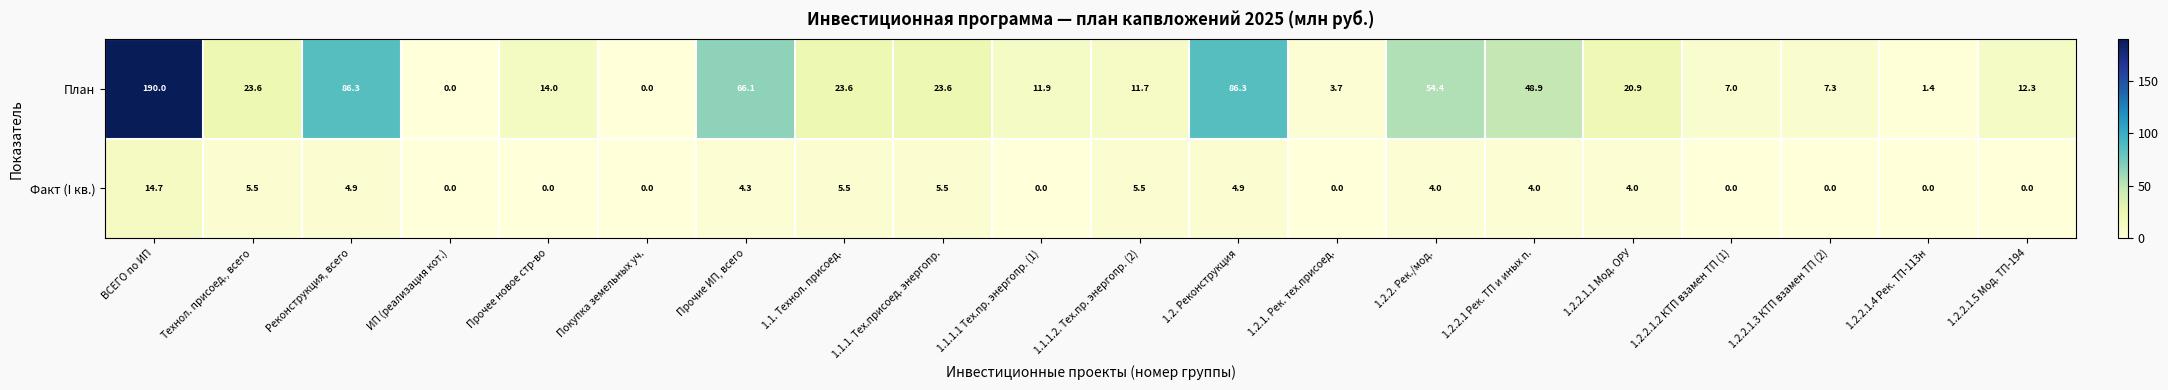

Is it true that Факт (I кв.) equals 0.0 at 1.2.2.1.2 КТП взамен ТП (1)?

True